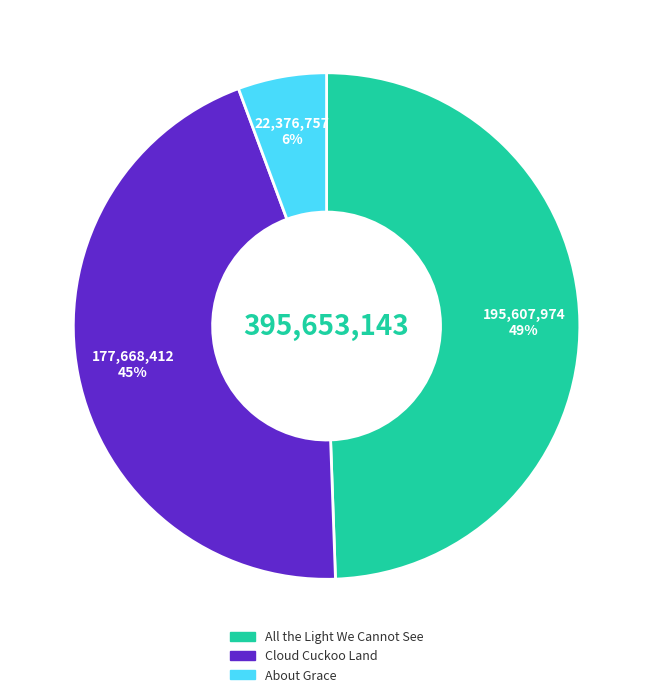

Between All the Light We Cannot See and About Grace, which is larger?

All the Light We Cannot See